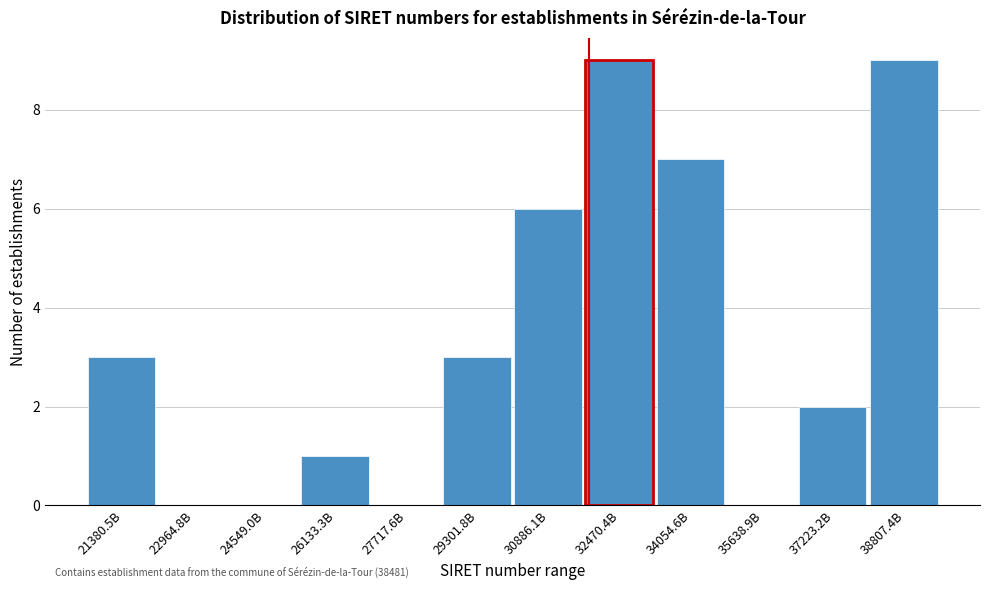

Reading left to right, list all the values displayed in this chart.

21380.5B=3	22964.8B=0	24549.0B=0	26133.3B=1	27717.6B=0	29301.8B=3	30886.1B=6	32470.4B=9	34054.6B=7	35638.9B=0	37223.2B=2	38807.4B=9